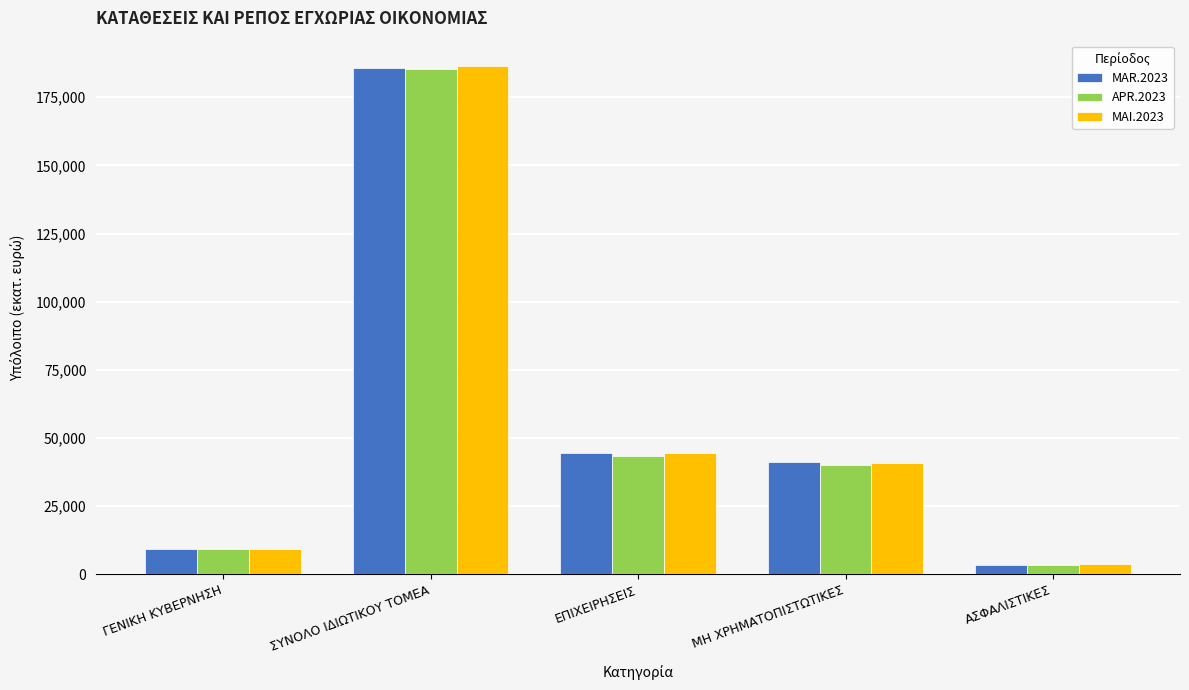

How many groups of bars are there?

5